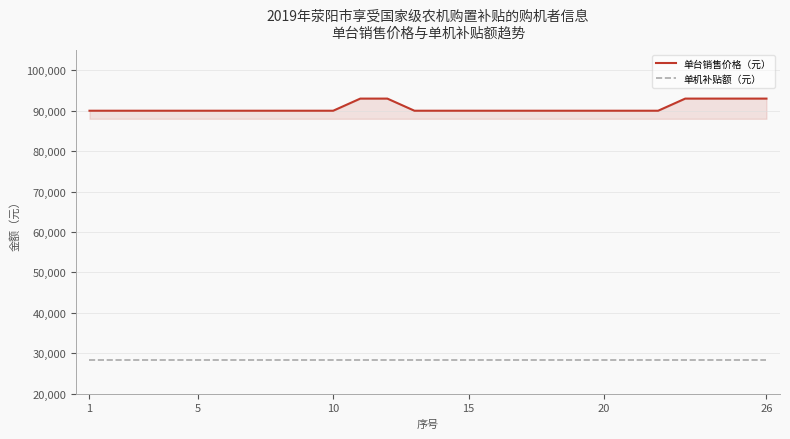

Which series has the largest total across all categories?

单台销售价格（元）